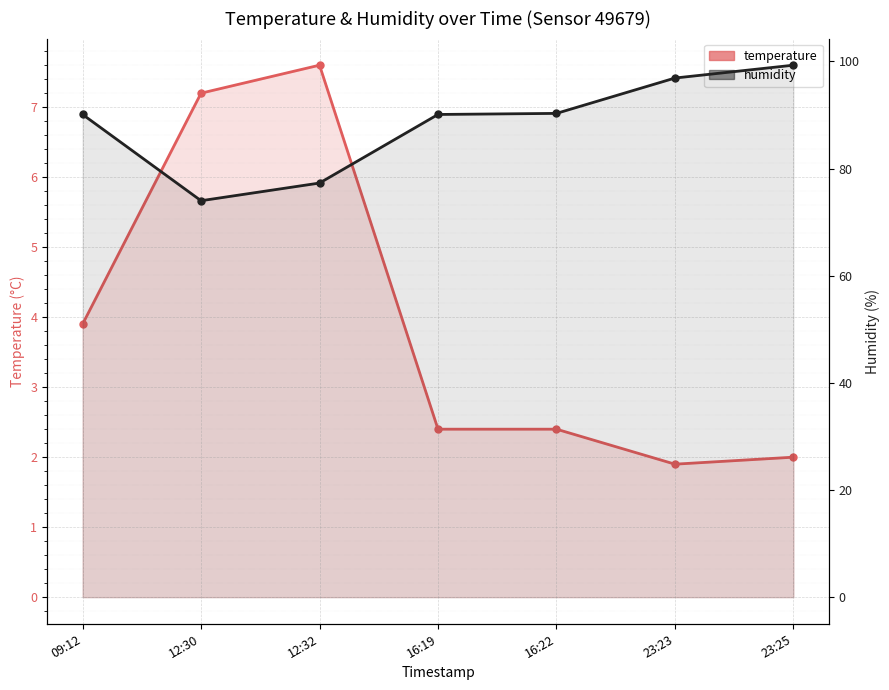

Between 16:22 and 23:25, which series saw the biggest shift?

humidity